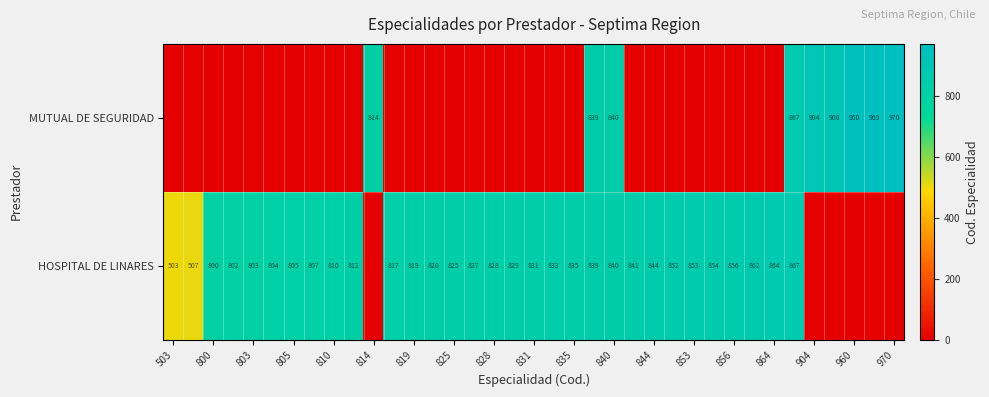

True or false: HOSPITAL DE LINARES has a value of 1147 at 828.

False